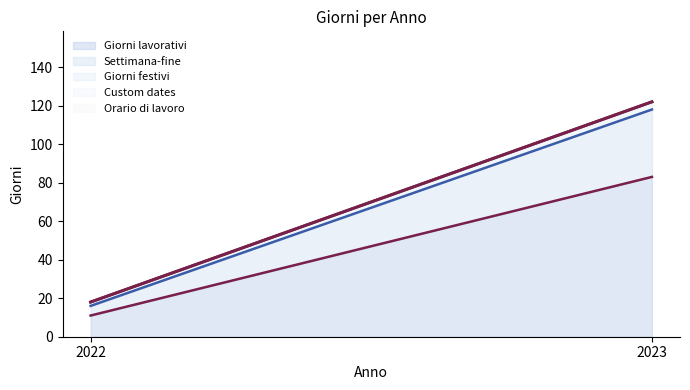

Reading left to right, extract all data points from this chart.

Giorni lavorativi: 11	83
Settimana-fine: 5	35
Giorni festivi: 2	4
Custom dates: 0	0
Orario di lavoro: 0	0